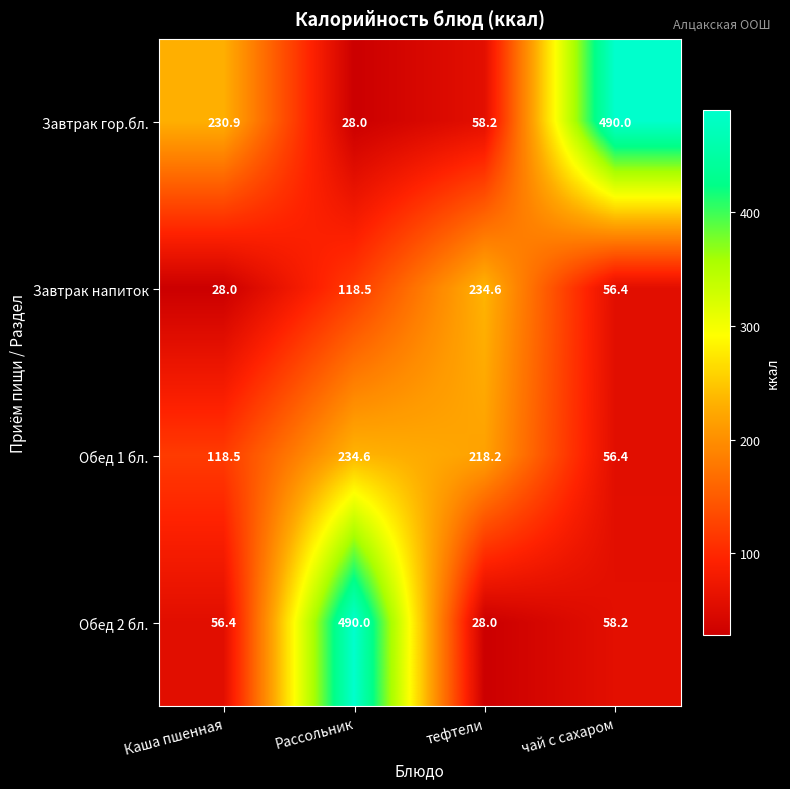

What is the spread (max minus min) of values at тефтели?

206.6